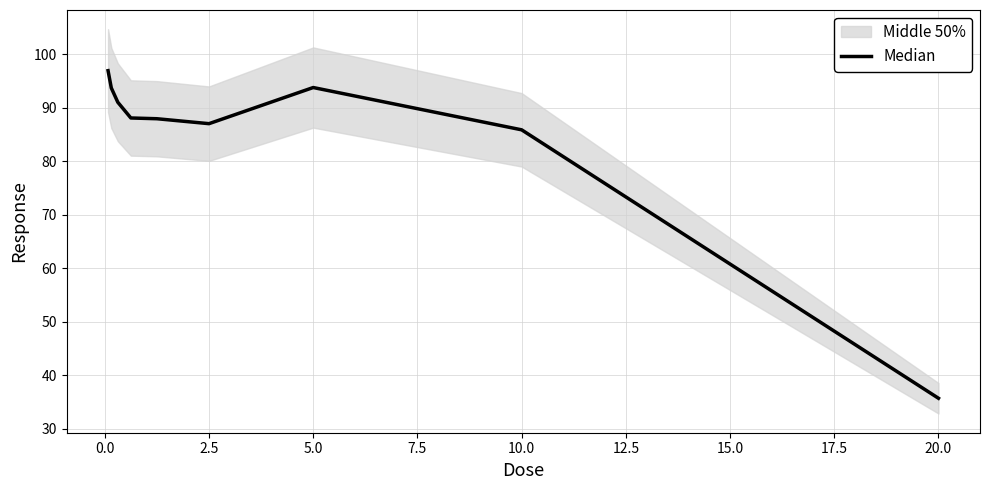

How many data points are less than 88?

4